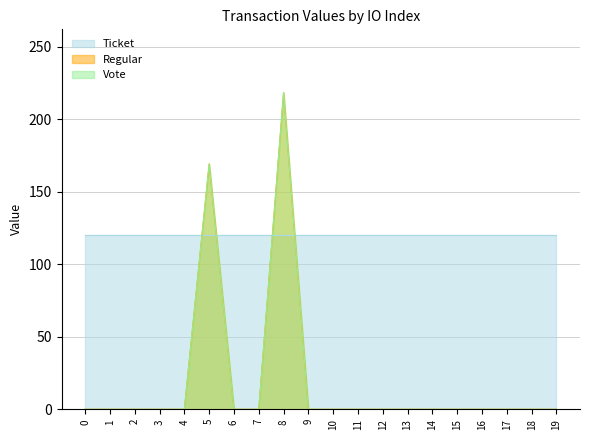

How many values in the Vote series exceed 0?

2